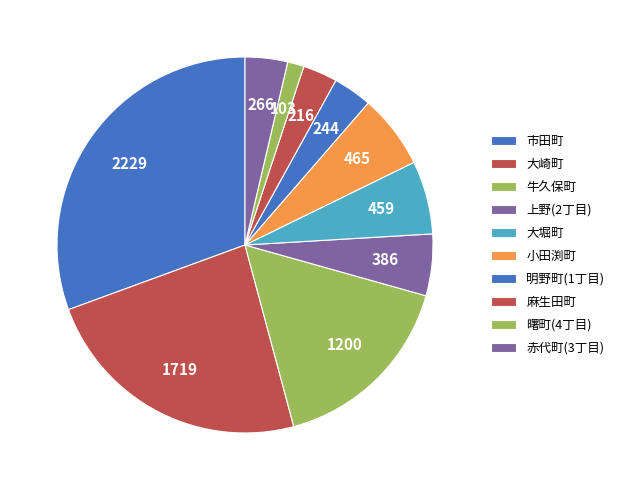

How many segments does this pie chart have?

10